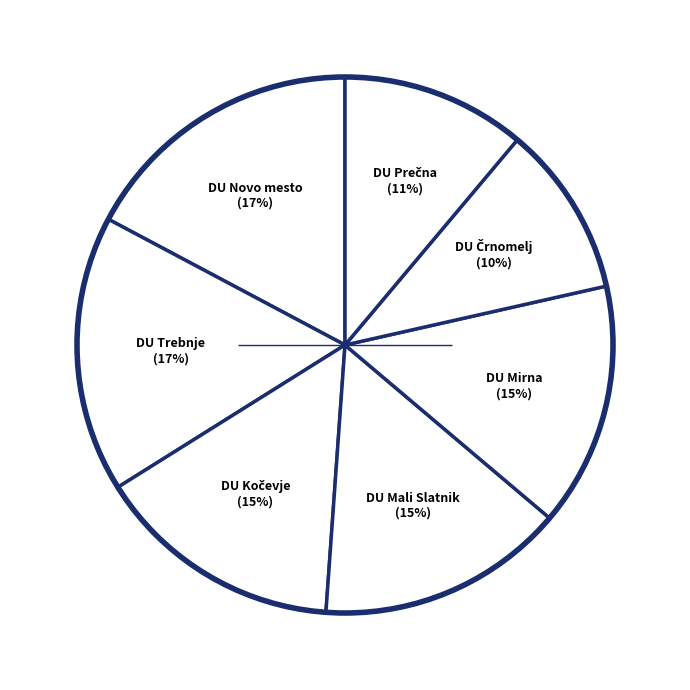

Is there a majority slice in this chart?

No